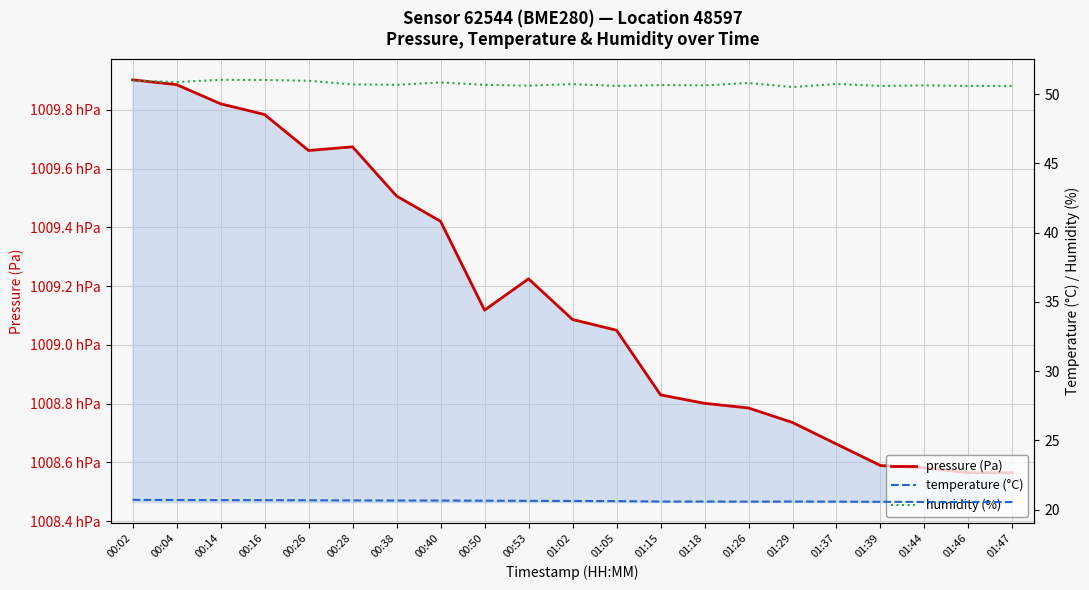

True or false: temperature (°C) and pressure (Pa) cross at least once.

False